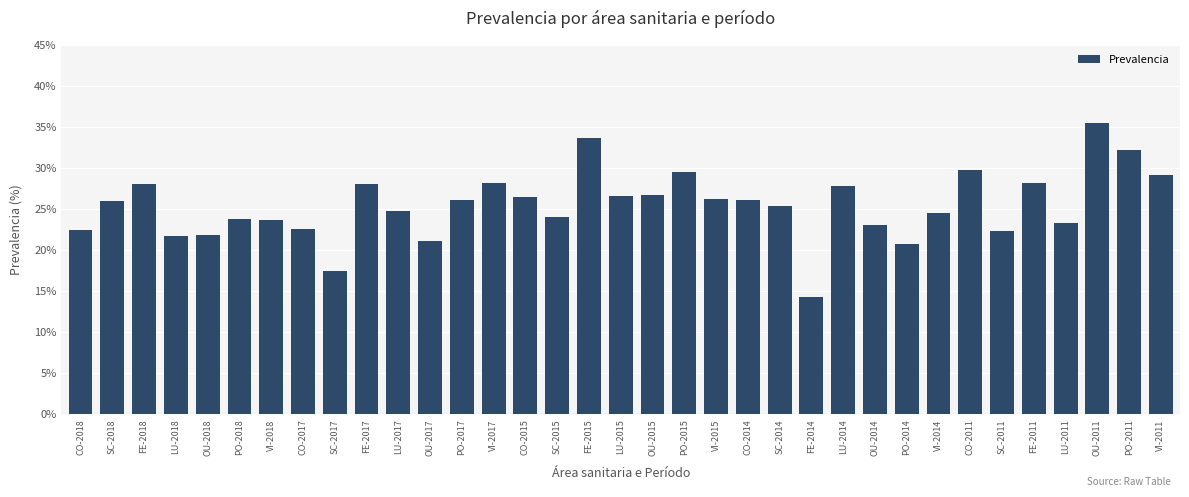

Does the chart contain stacked bars?

No